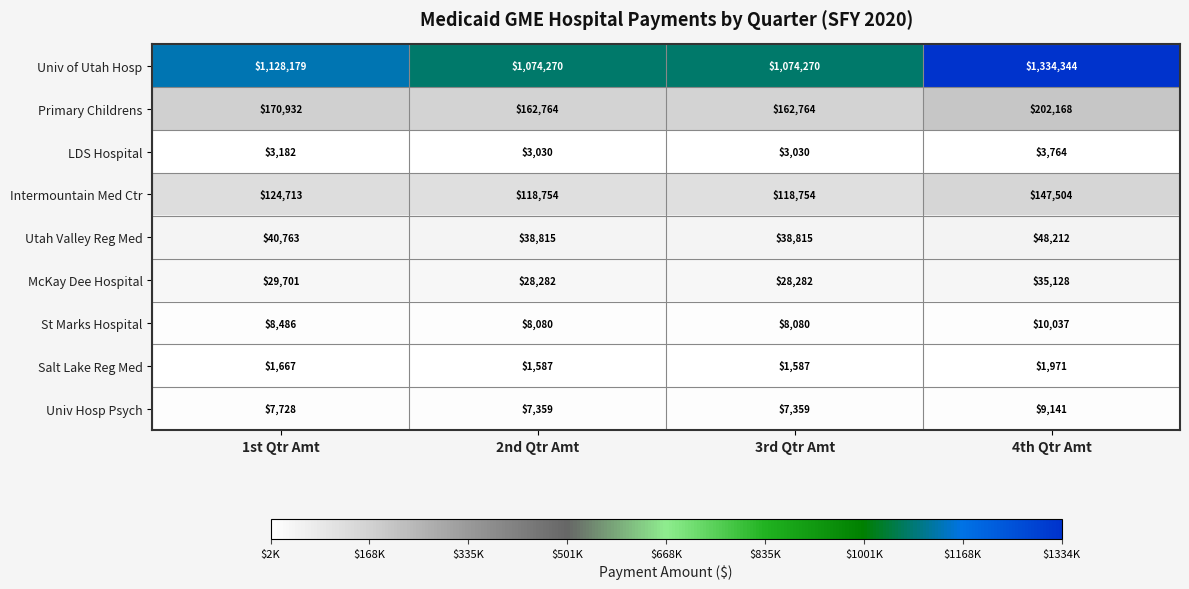

The Univ Hosp Psych series shows 7728 at 1st Qtr Amt. True or false?

True